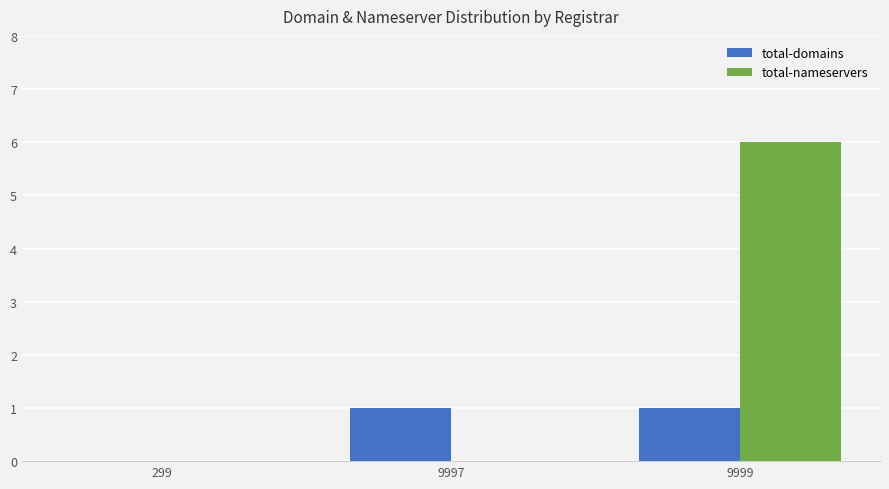

How many data points does each series have?

3